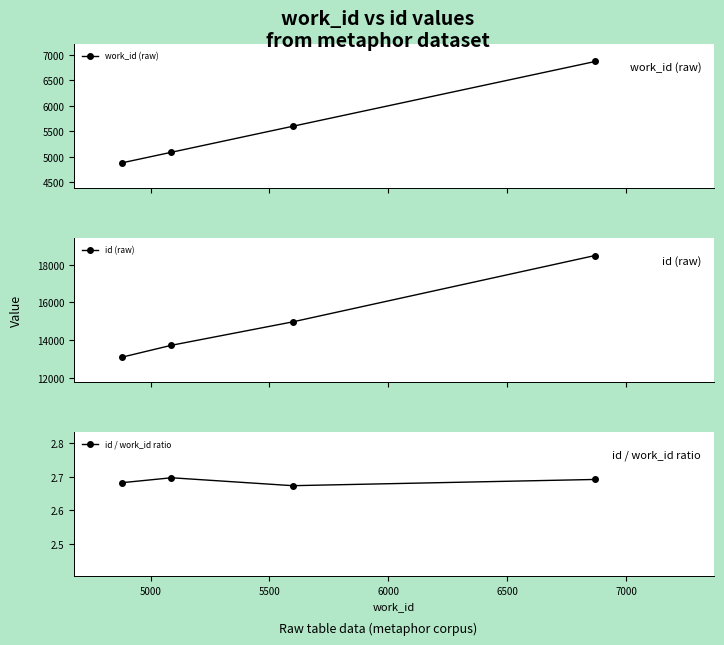

What is the lowest value of the work_id (raw) series?

4878